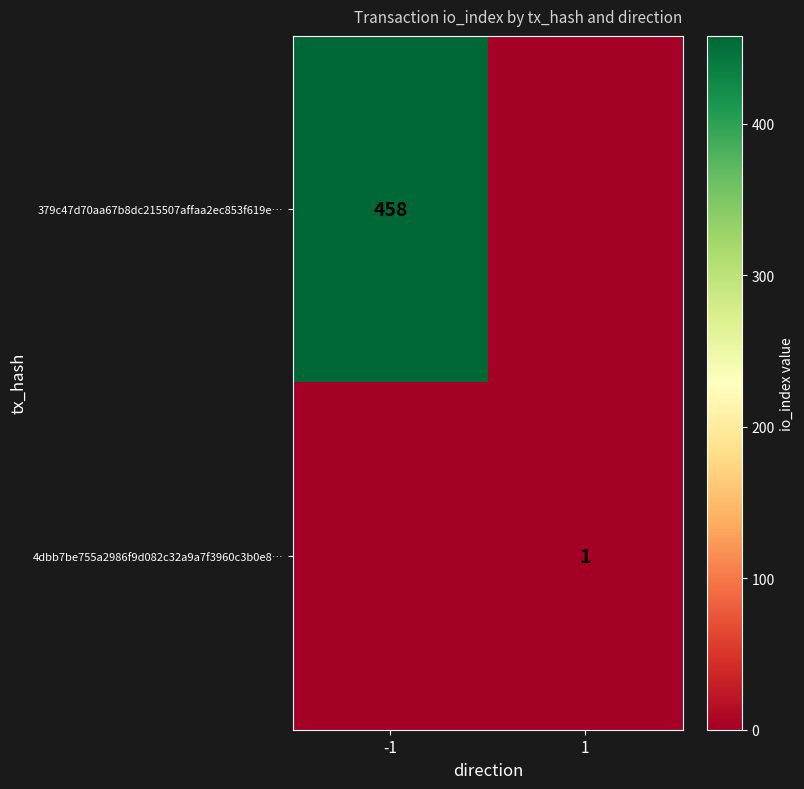

True or false: 379c47d70aa67b8dc215507affaa2ec853f619e… has a value of 458 at -1.

True